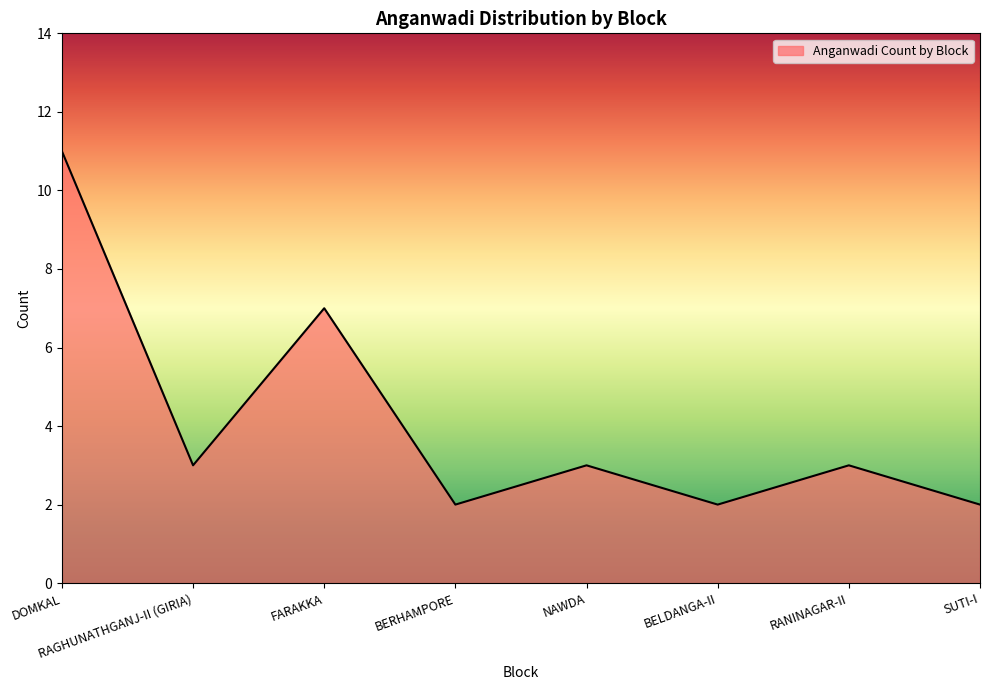

How many interior local valleys (lower than both neighbors) does the data have?

3